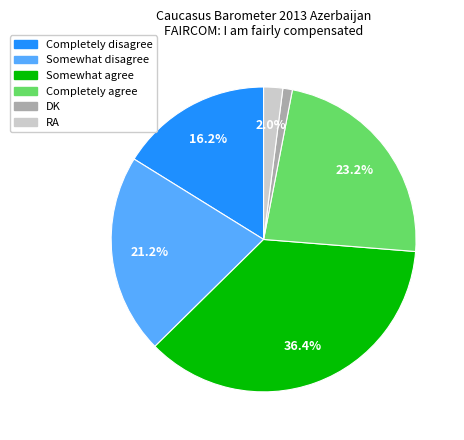

Rank the categories by value from highest to lowest.

Somewhat agree, Completely agree, Somewhat disagree, Completely disagree, RA, DK